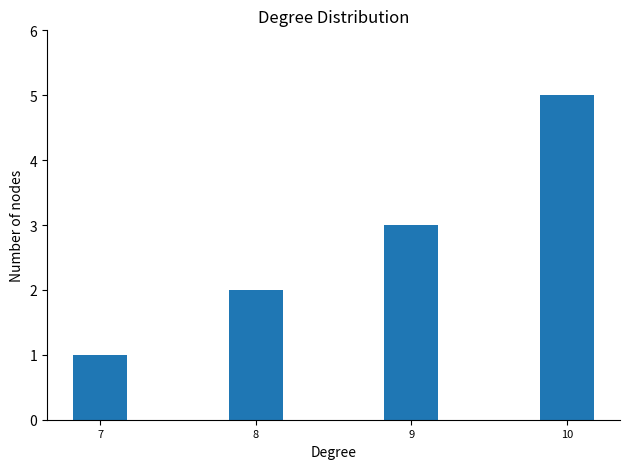

Rank the categories by value from lowest to highest.

7, 8, 9, 10